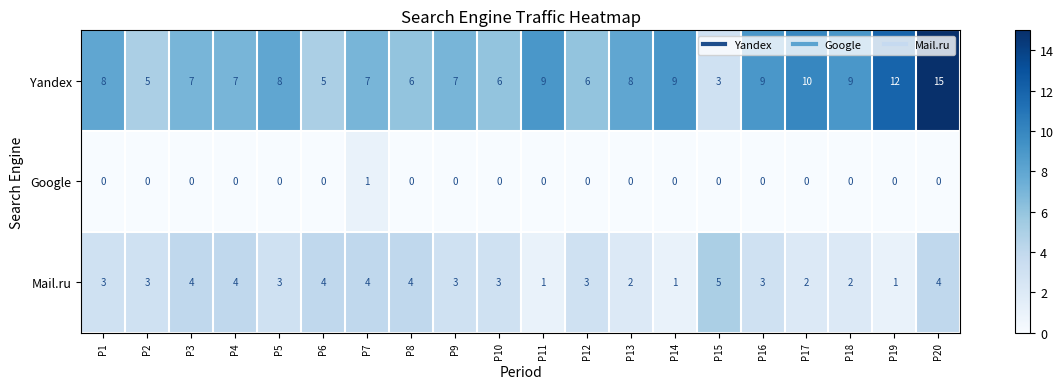

What is the average value of the Mail.ru series?

3